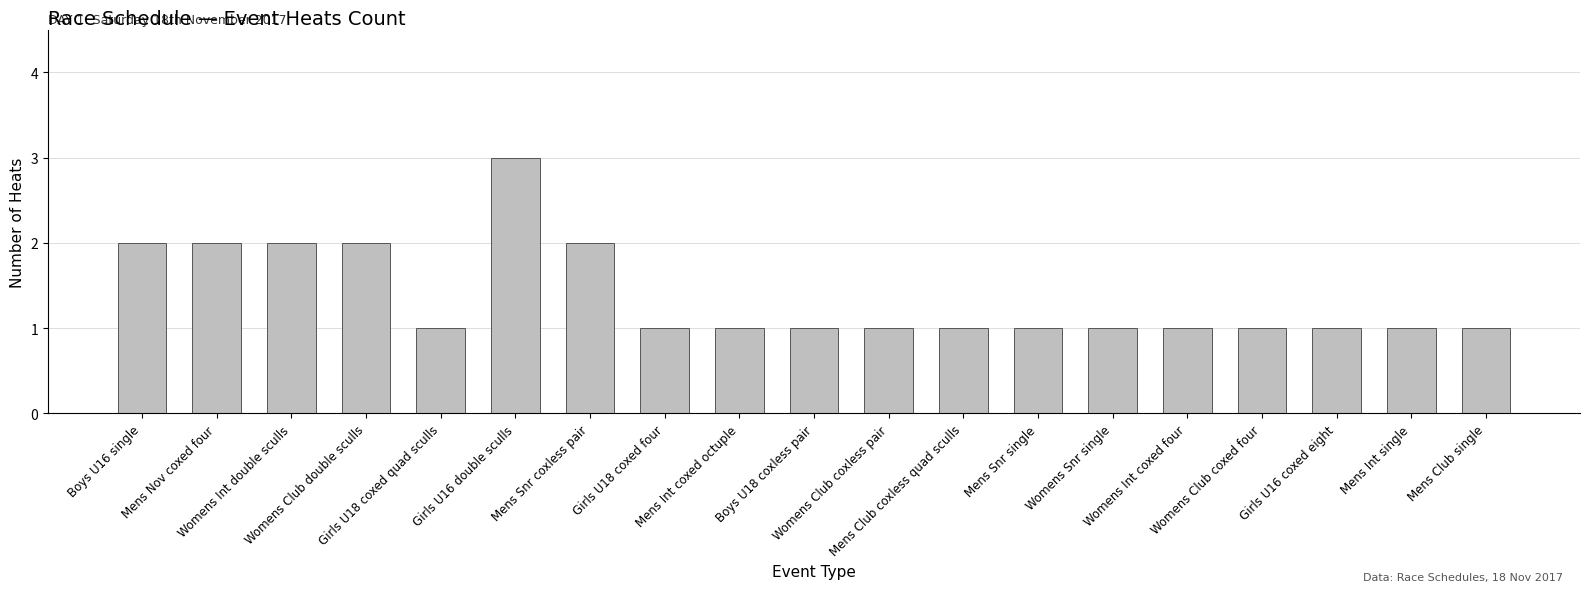

What is the maximum value shown in the chart?

3